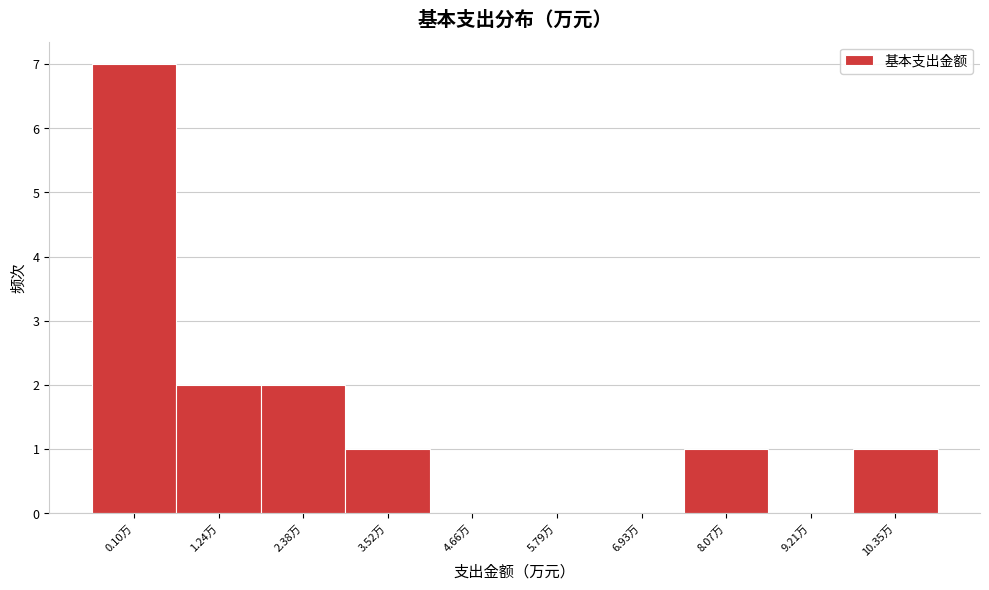

Reading left to right, what are all the values shown in this chart?

0.10万=7	1.24万=2	2.38万=2	3.52万=1	4.66万=0	5.79万=0	6.93万=0	8.07万=1	9.21万=0	10.35万=1